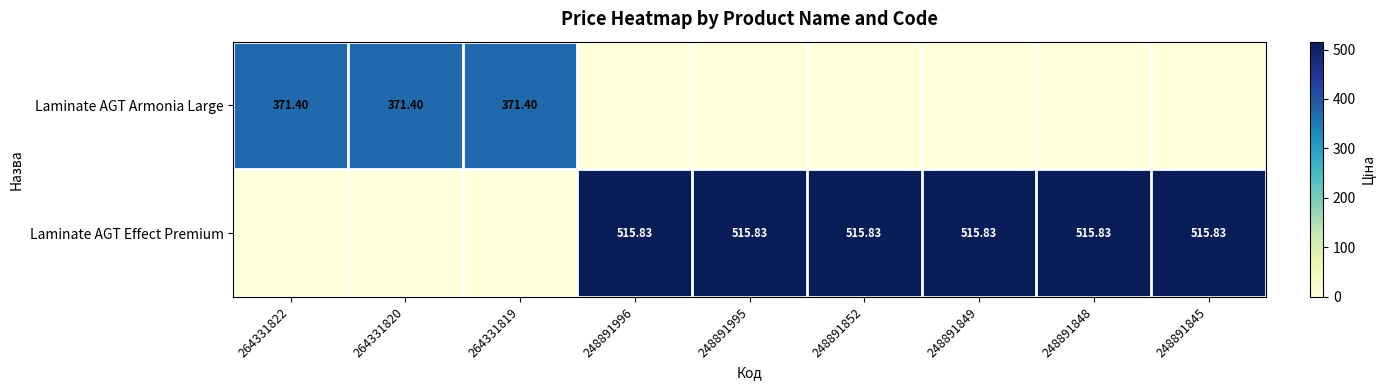

Rank the series by their average value, from highest to lowest.

Laminate AGT Effect Premium, Laminate AGT Armonia Large